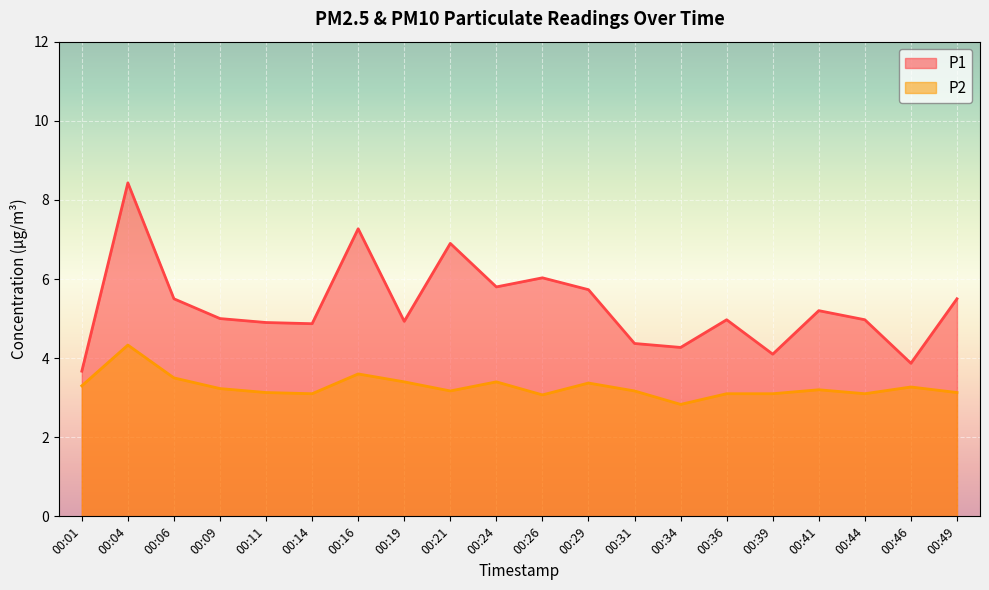

True or false: P1 has more than 2 points higher than both neighbors.

True